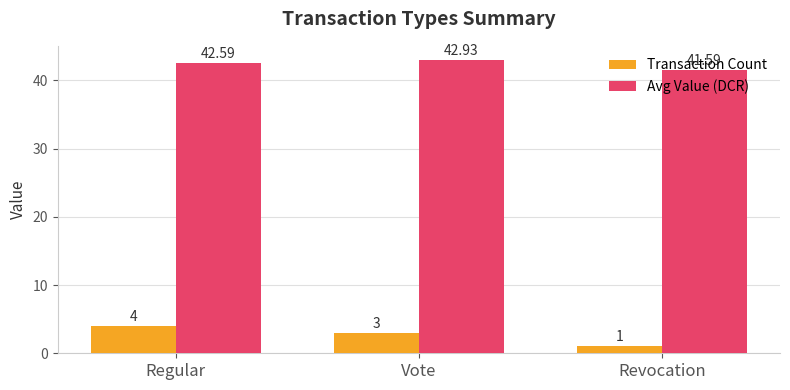

What is the minimum value shown in the chart?

1.0